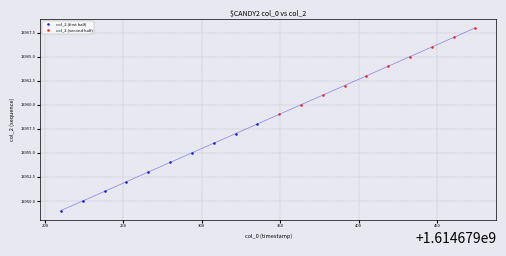

Which series reaches the maximum Y coordinate?

col_2 (second half)